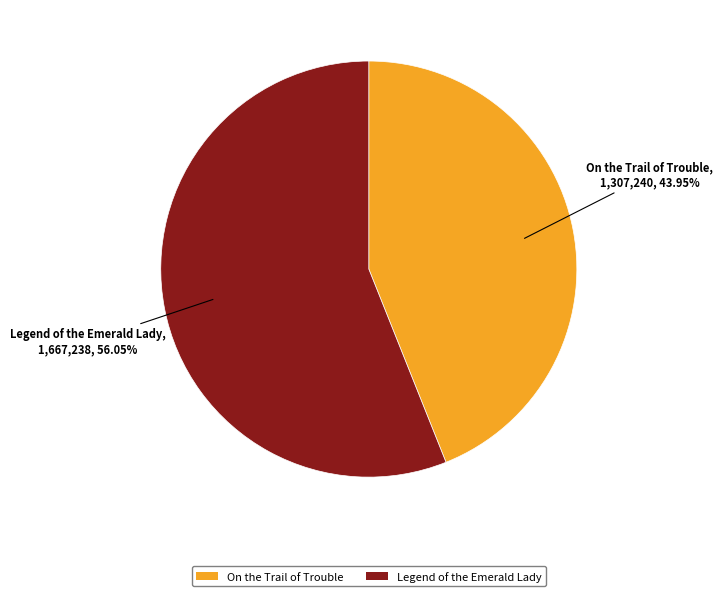

What percentage is the Legend of the Emerald Lady slice, to the nearest percent?

56%